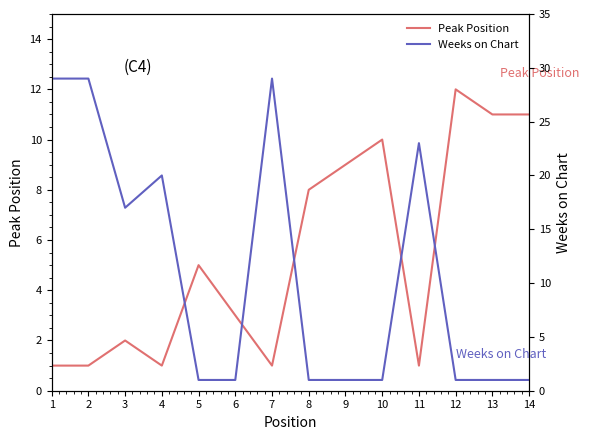

What is the difference between the highest and lowest values at 2?

28